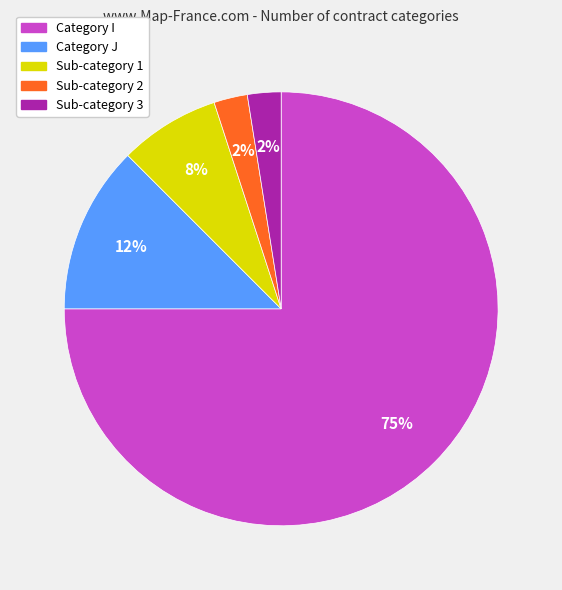

Is there any slice that represents more than half of the pie?

Yes